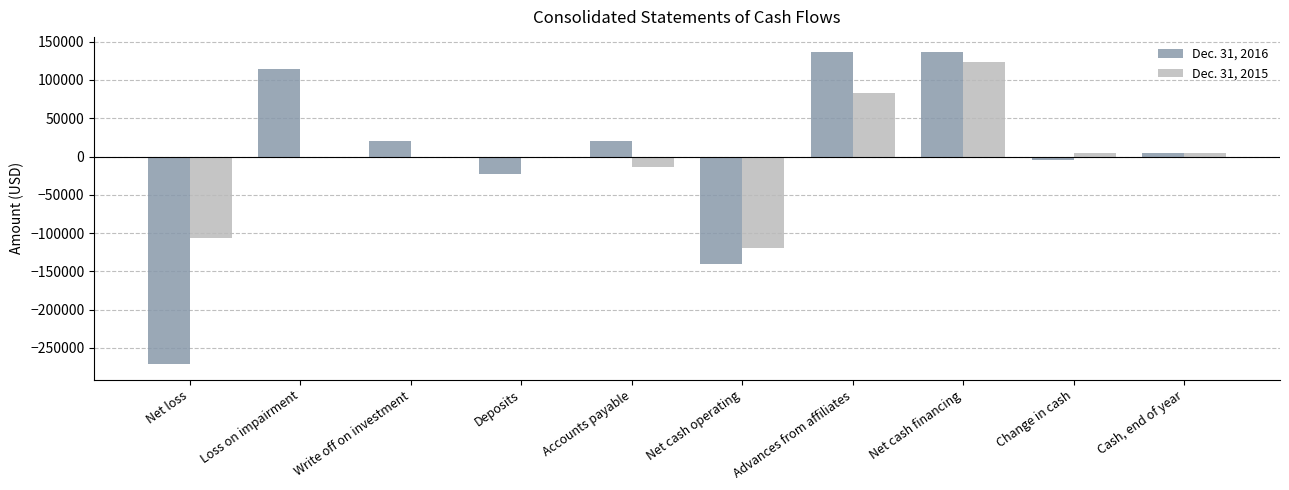

Read the Dec. 31, 2015 value at Net loss.

-106879